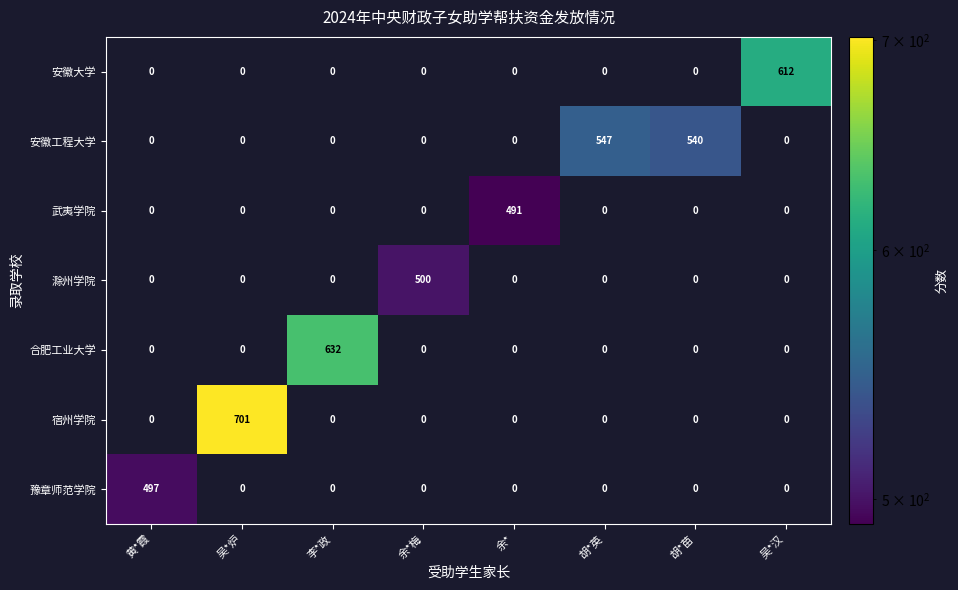

Which series has the largest total across all categories?

安徽工程大学